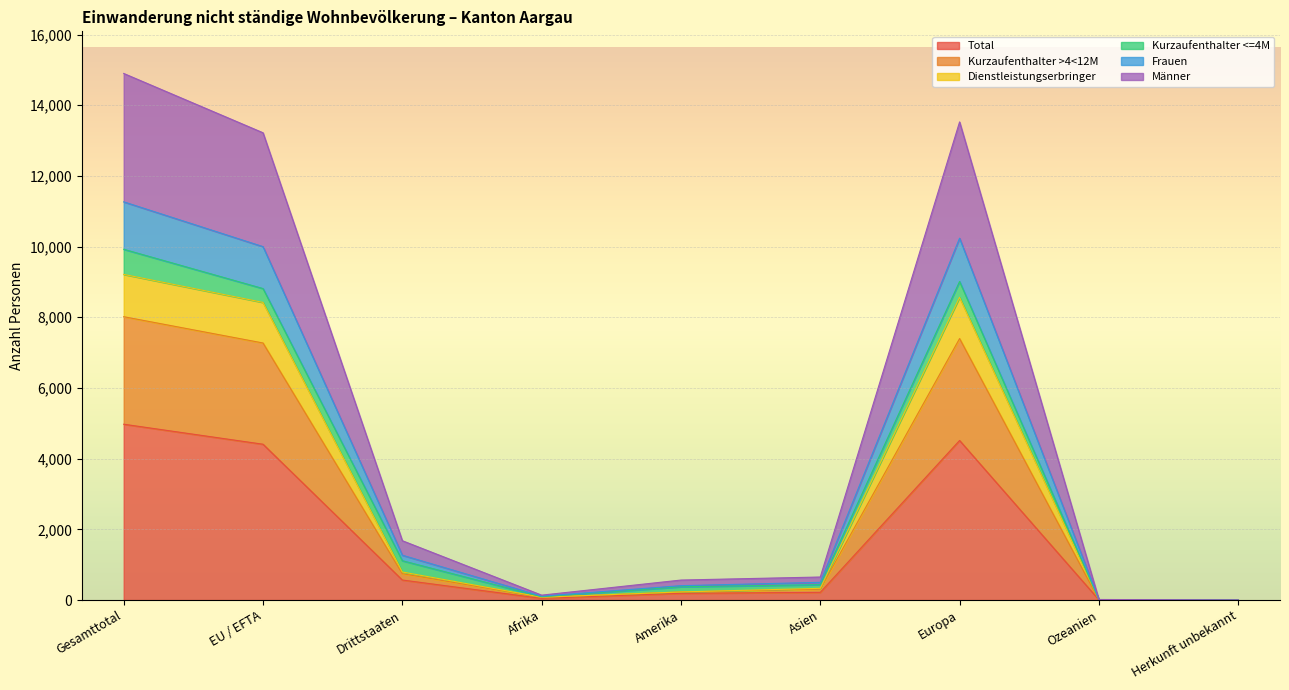

What are all the series names shown in the legend?

Total, Kurzaufenthalter >4<12M, Dienstleistungserbringer, Kurzaufenthalter <=4M, Frauen, Männer